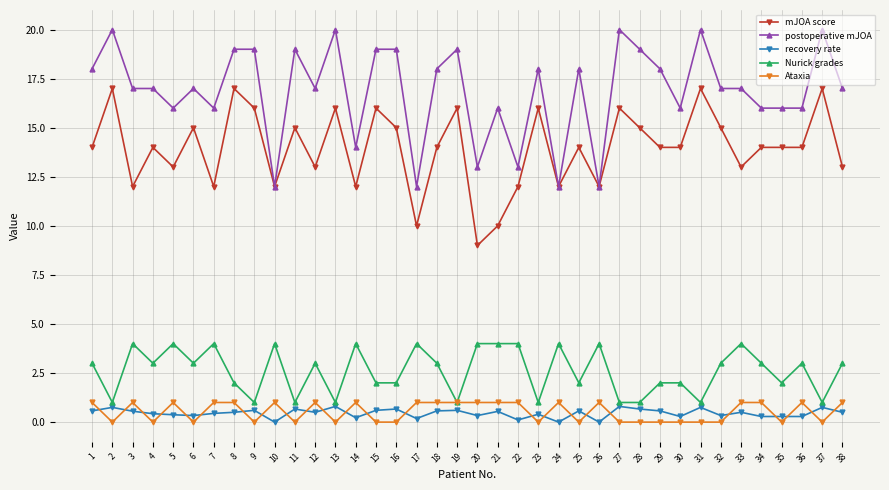

Is the value of postoperative mJOA at 5 greater than the value of Ataxia at 16?

Yes